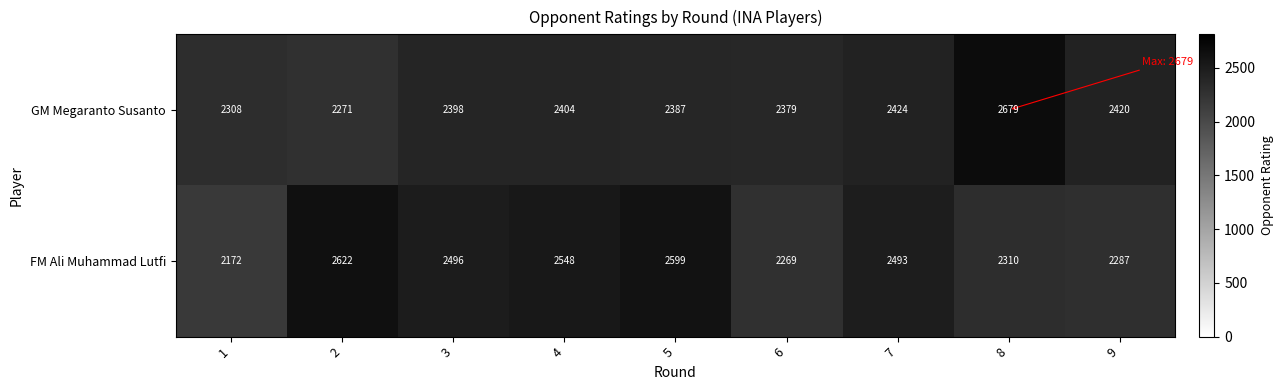

At which category is the sum across all series the highest?

8